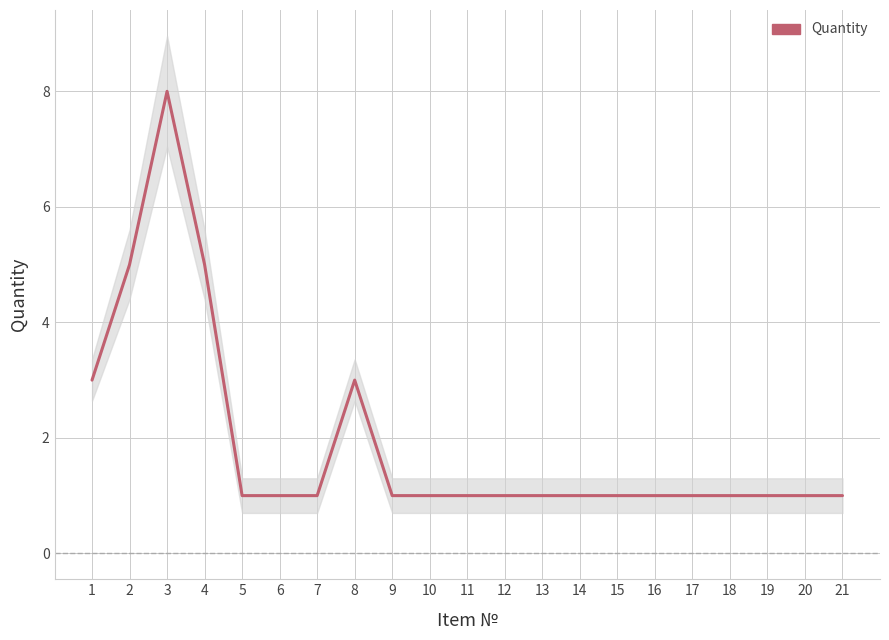

How many distinct data groups are displayed?

1